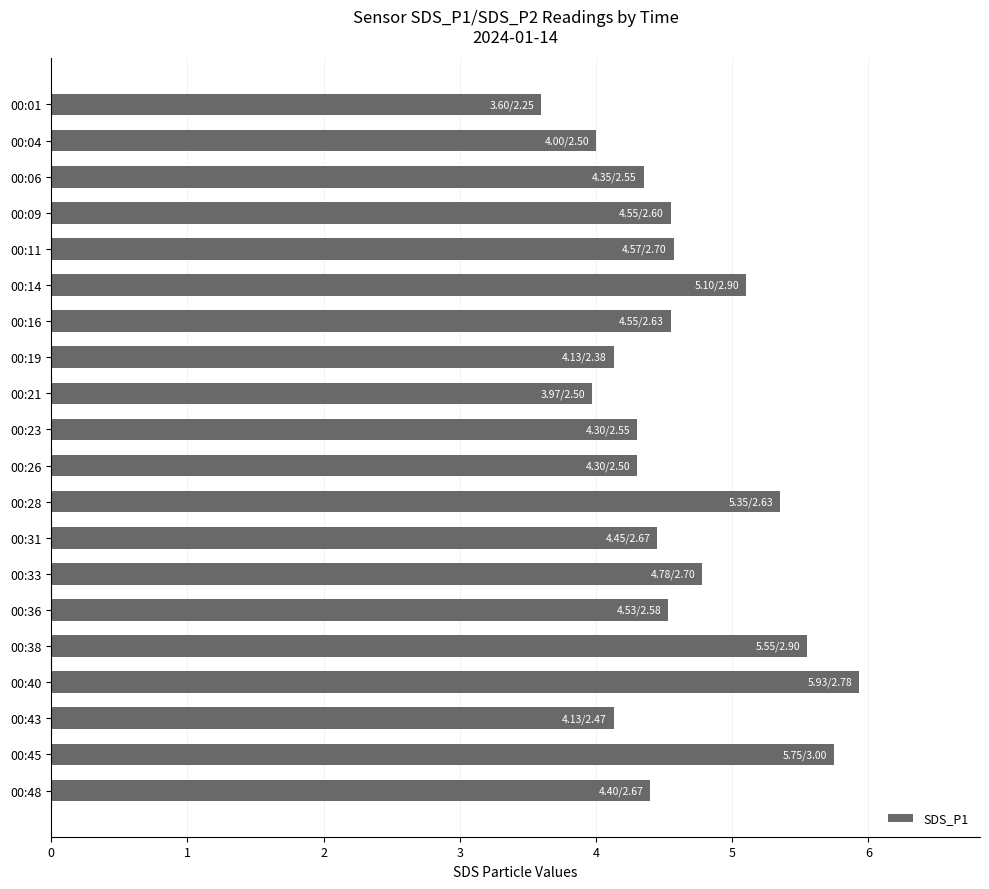

Is it true that the value at 00:06 is 4.3?

True